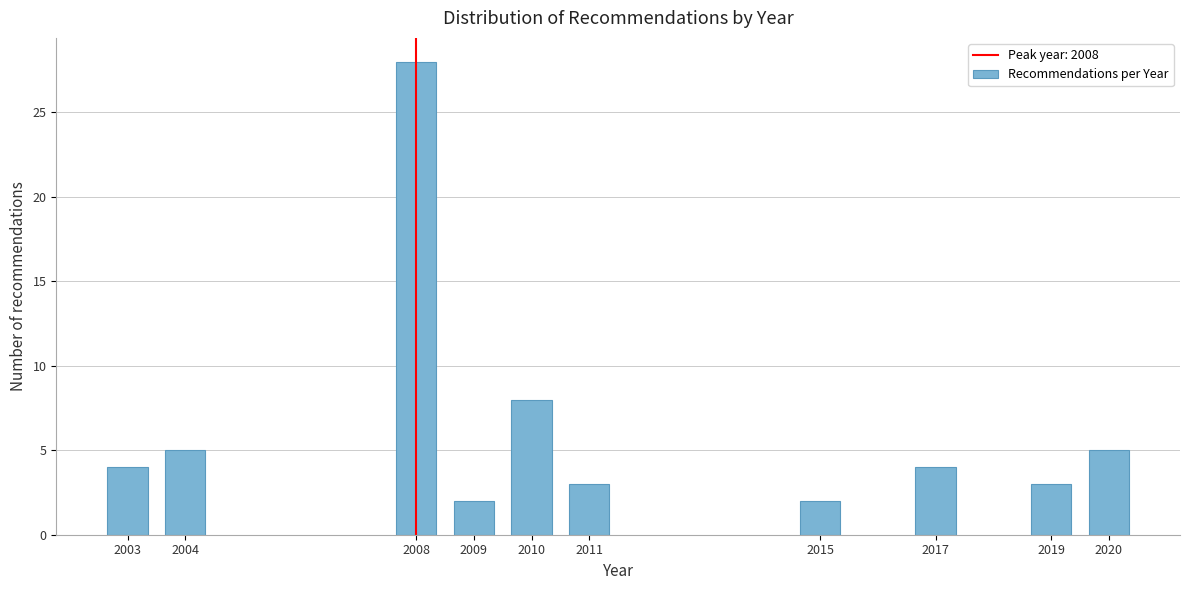

Reading right to left, list all the values displayed in this chart.

5	3	4	2	3	8	2	28	5	4